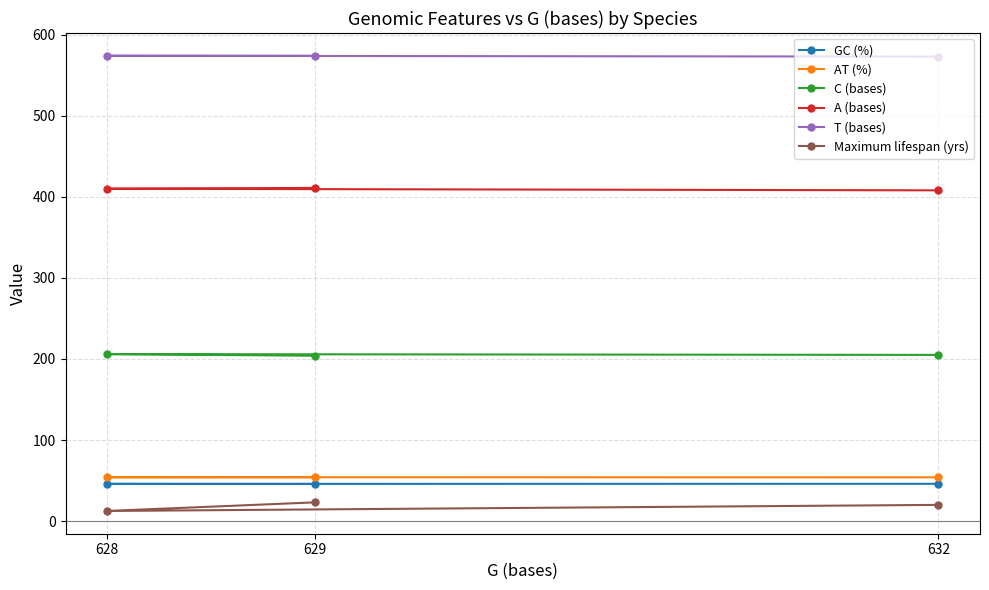

Does the chart have visible grid lines?

Yes